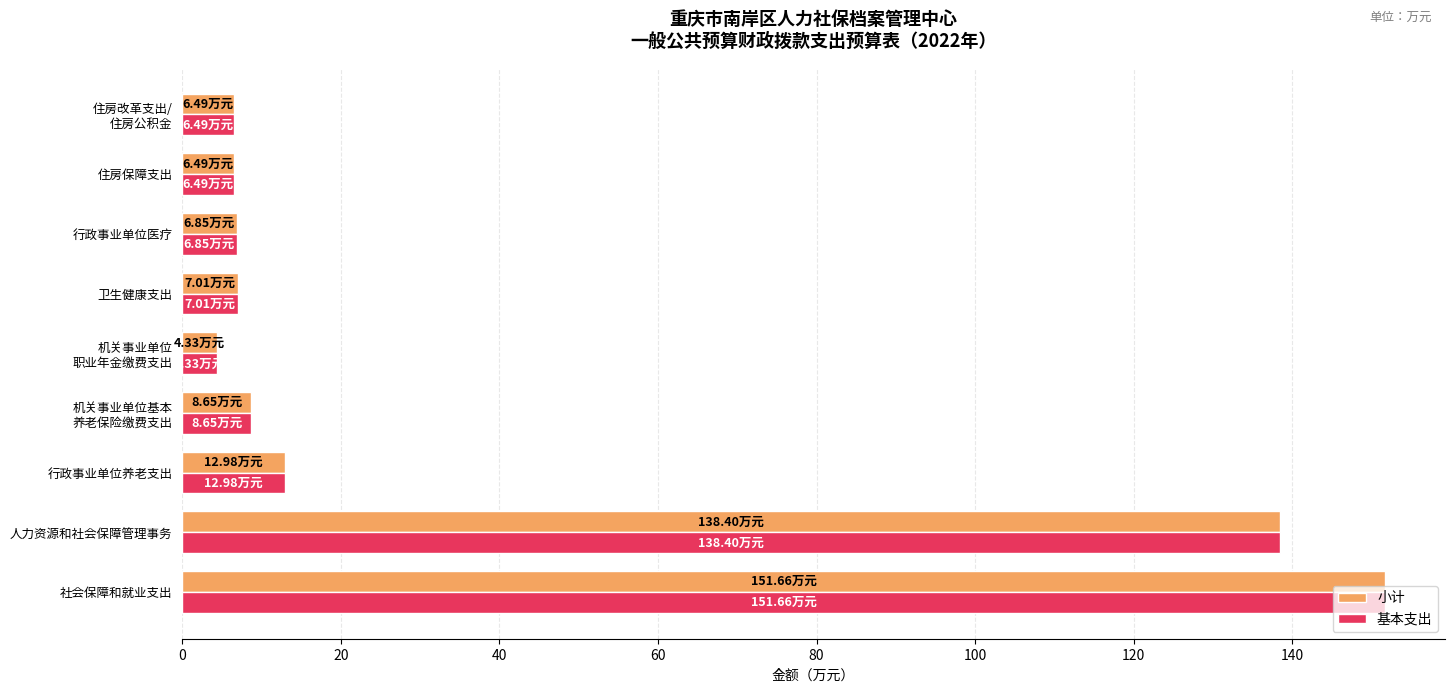

What is the average value of the 基本支出 series?

38.1